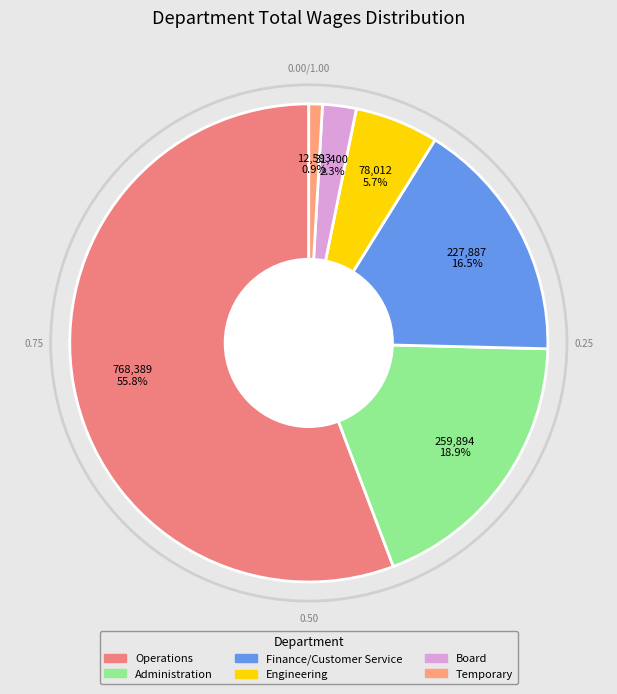

What is the change in value from Engineering to Temporary?

-65419